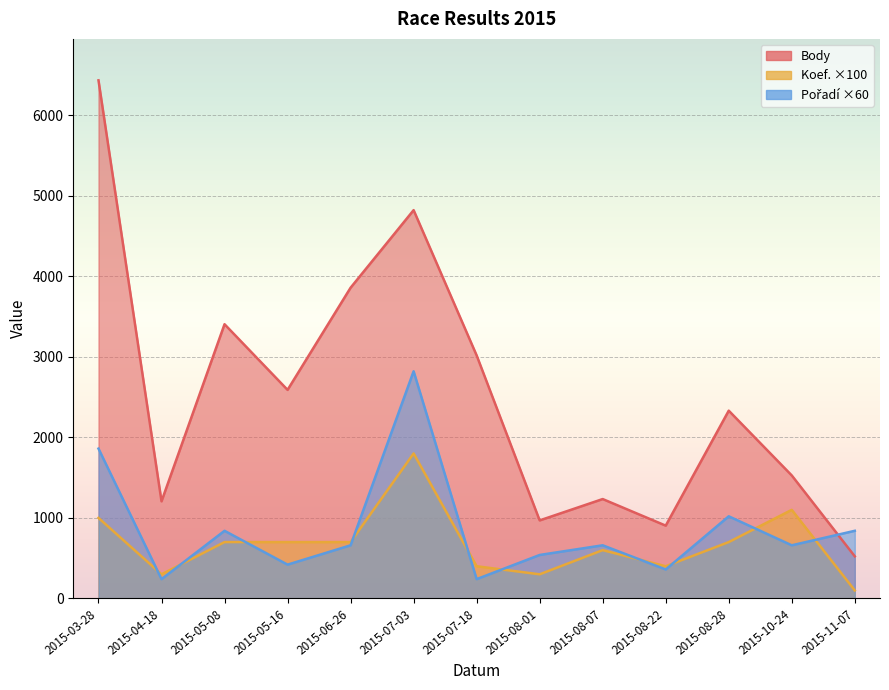

Is the value of Body at 2015-08-28 greater than the value of Koef. at 2015-03-28?

Yes